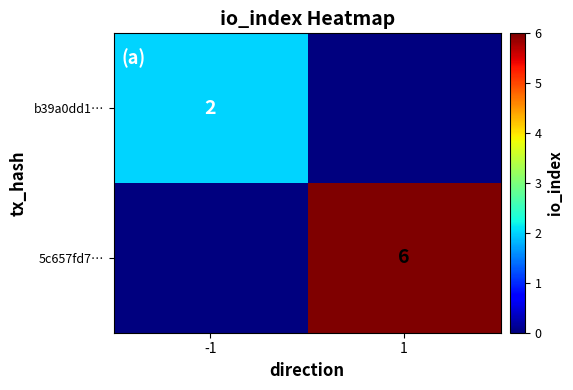

True or false: b39a0dd1… has a value of 3 at -1.

False